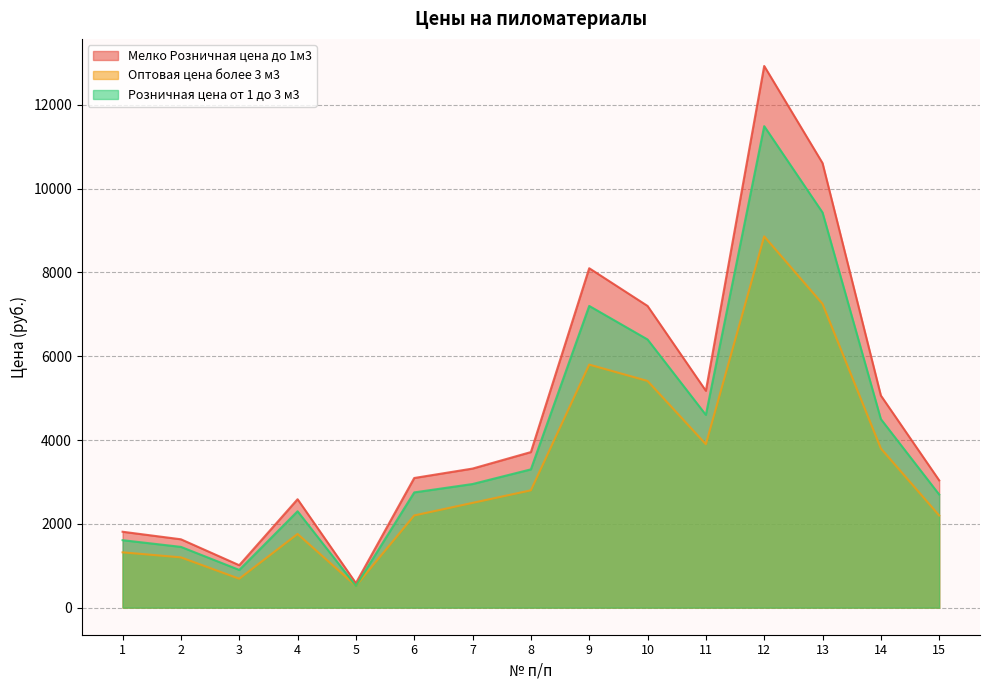

What is the sum of the Розничная цена от 1 до 3 м3 values at 3 and 5?

1420.0